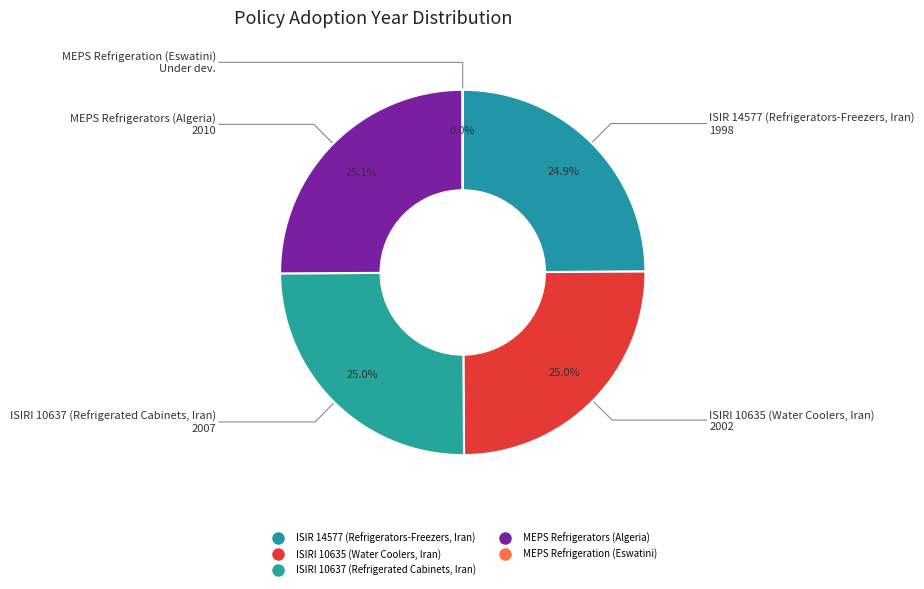

Is ISIRI 10637 (Refrigerated Cabinets, Iran) the majority of the pie?

No